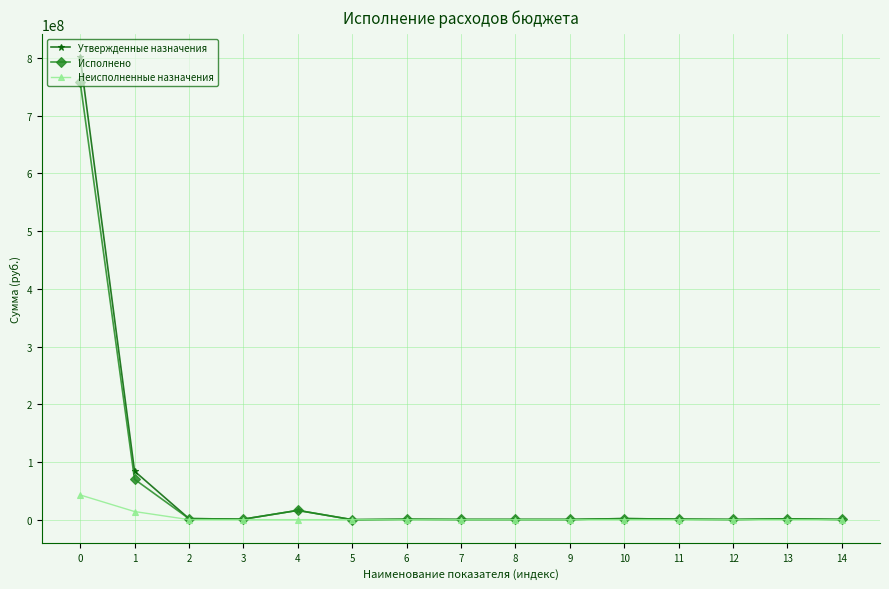

What is the total value across all series at 1?

168079790.0